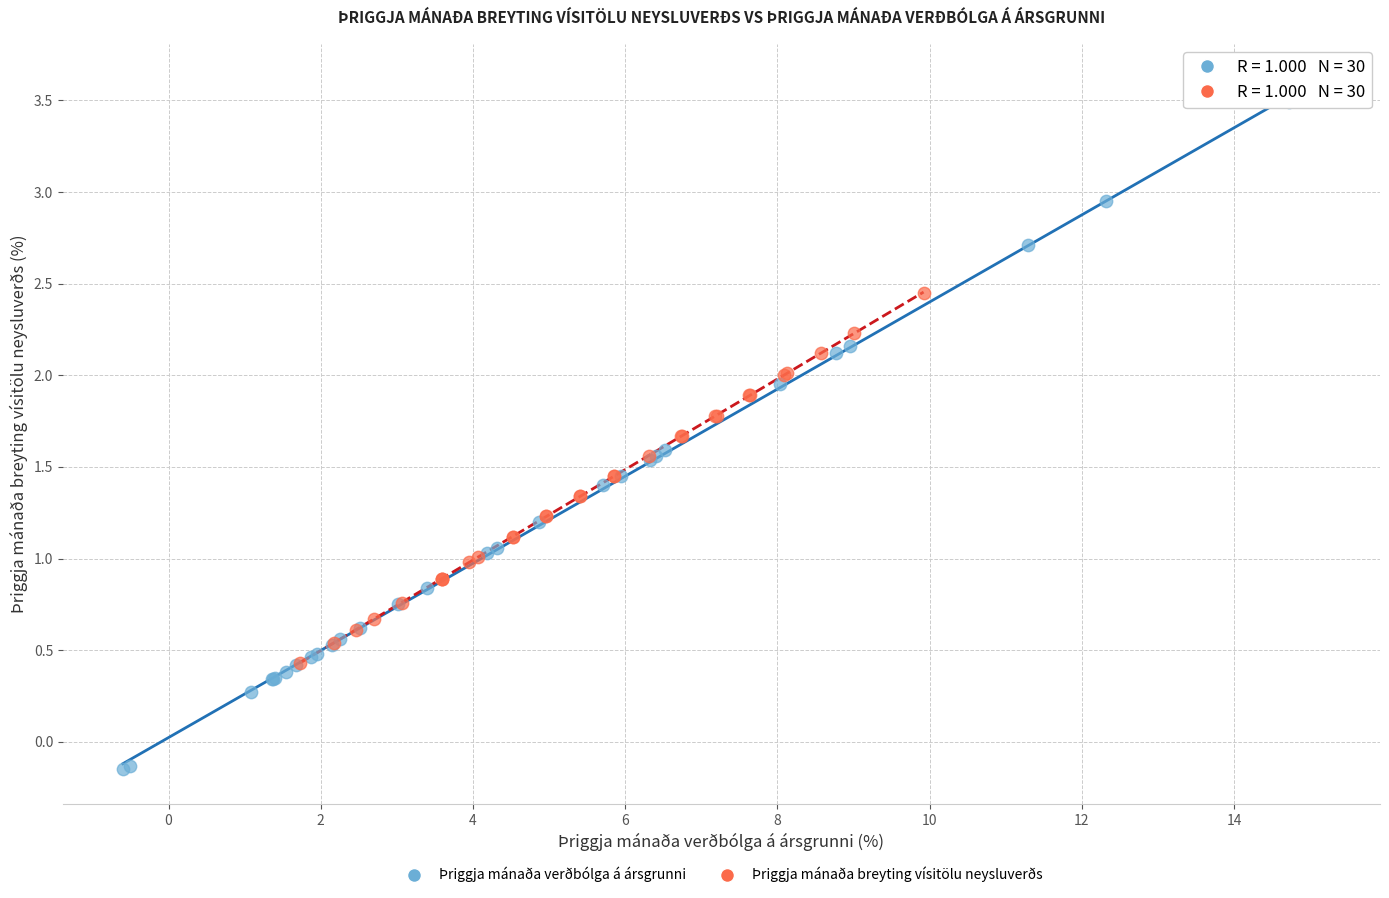

Which series contains the lowest Y value?

Þriggja mánaða verðbólga á ársgrunni